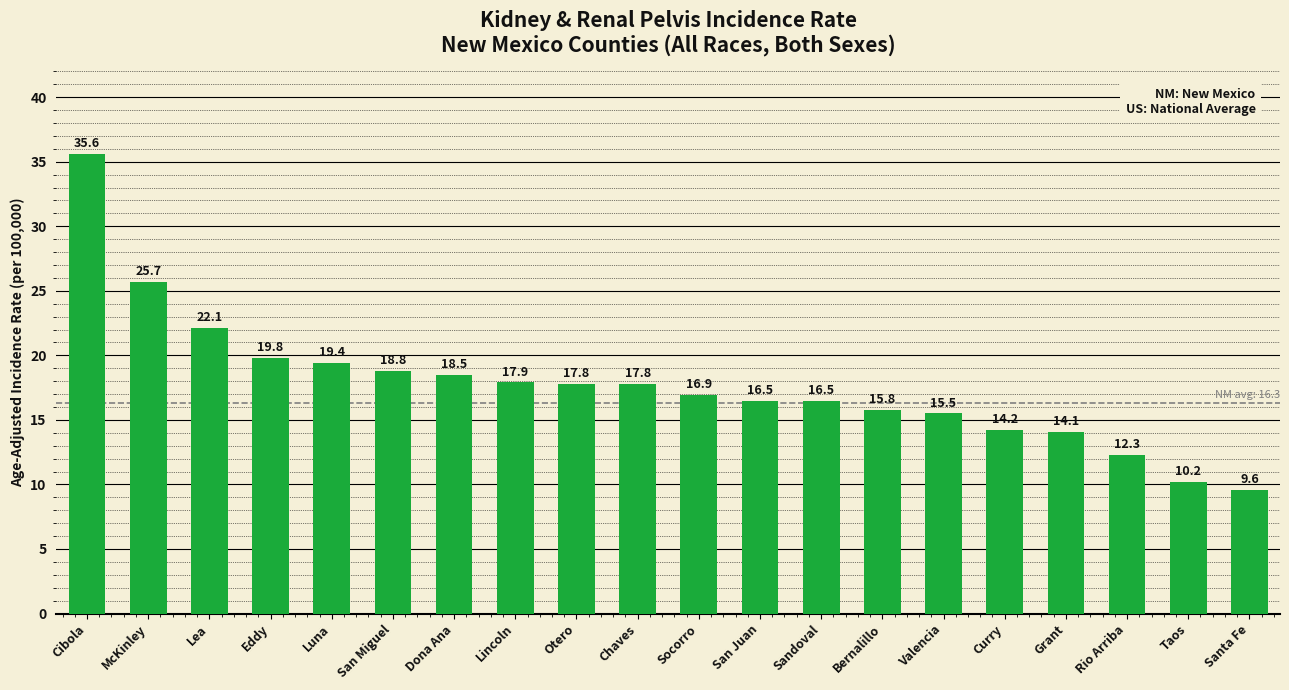

What is the minimum value shown in the chart?

9.6